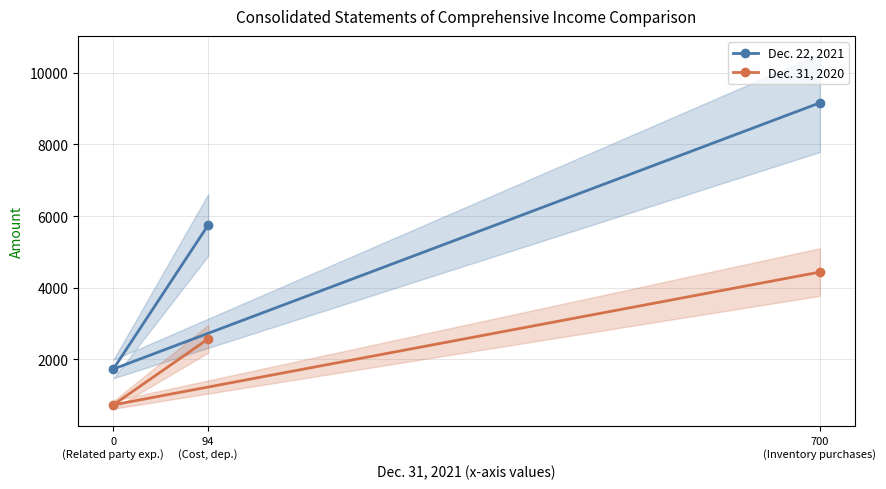

What is the difference between the highest and lowest values at 700
(Inventory purchases)?

4731